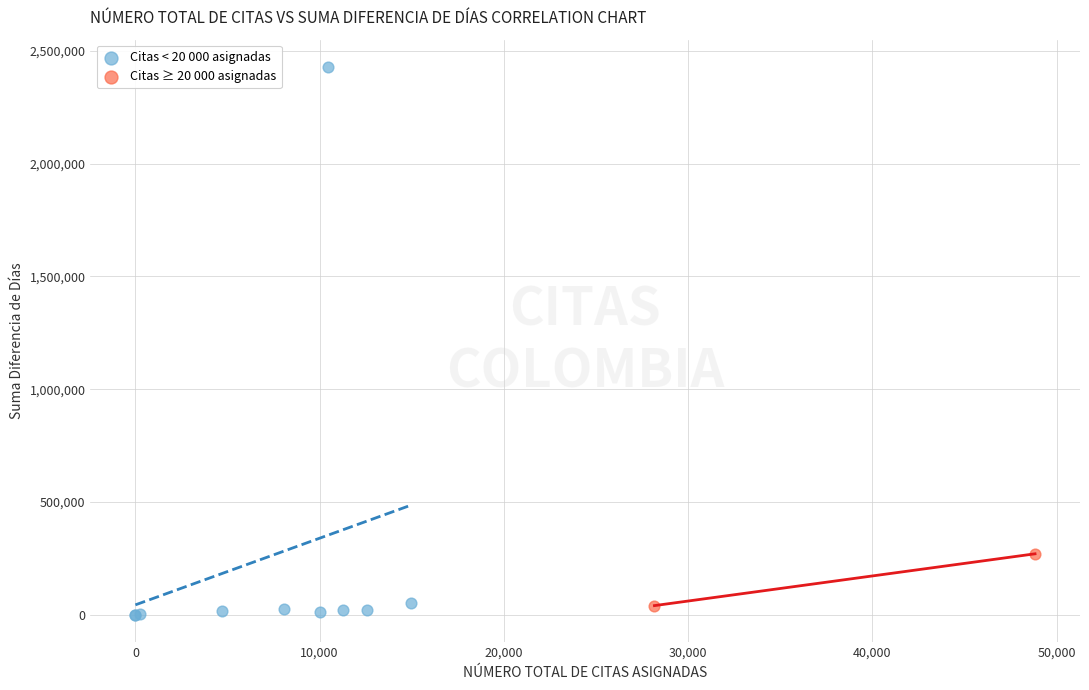

What are all the series names shown in the legend?

Citas < 20 000 asignadas, Citas ≥ 20 000 asignadas